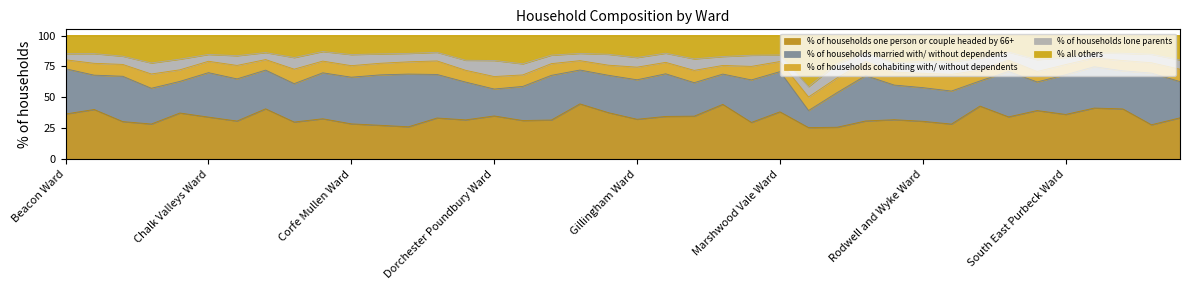

Does the chart display data point markers on the line(s)?

No